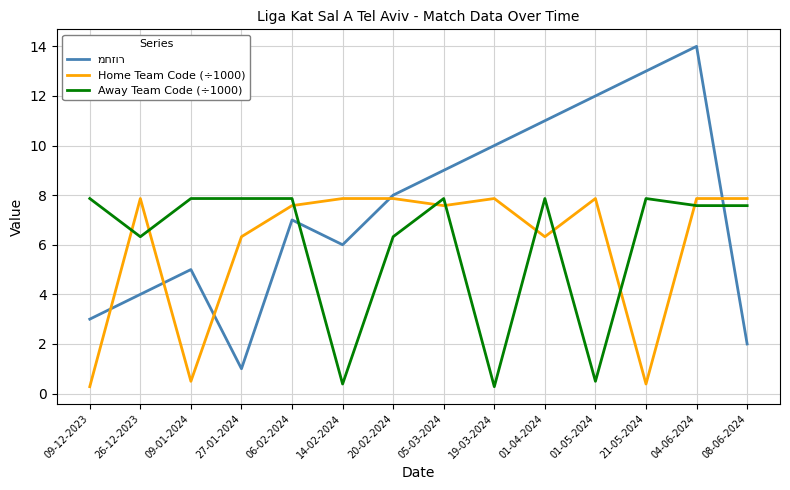

What is the greatest value displayed?

14.0